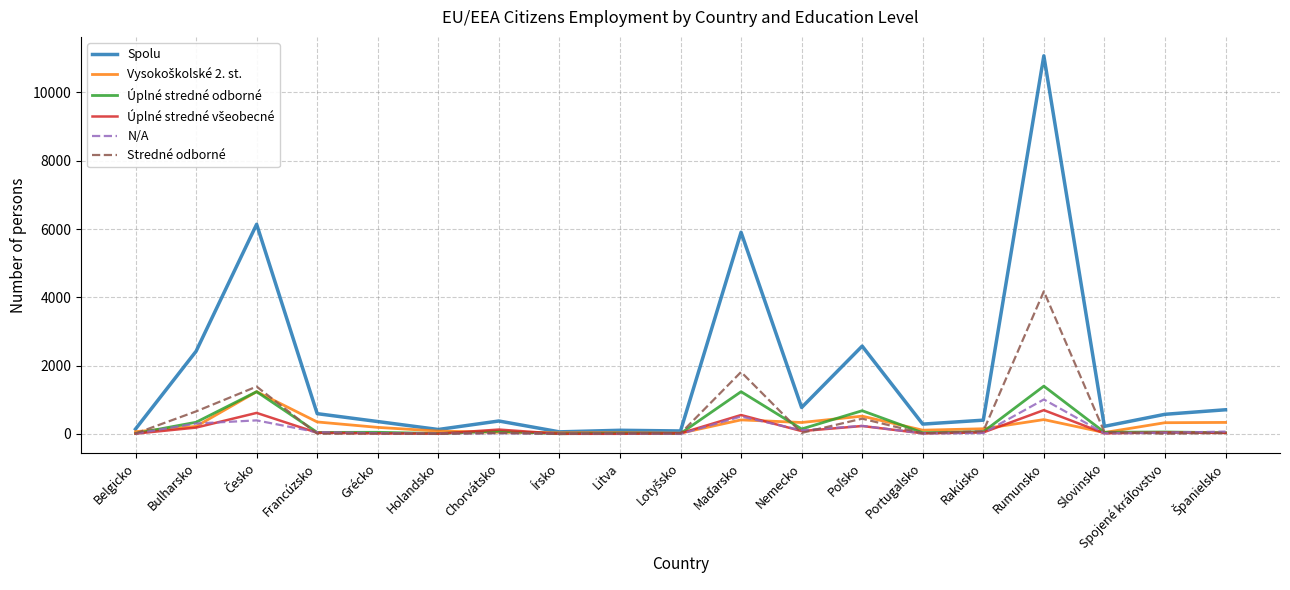

What is the highest value of the Úplné stredné odborné series?

1401